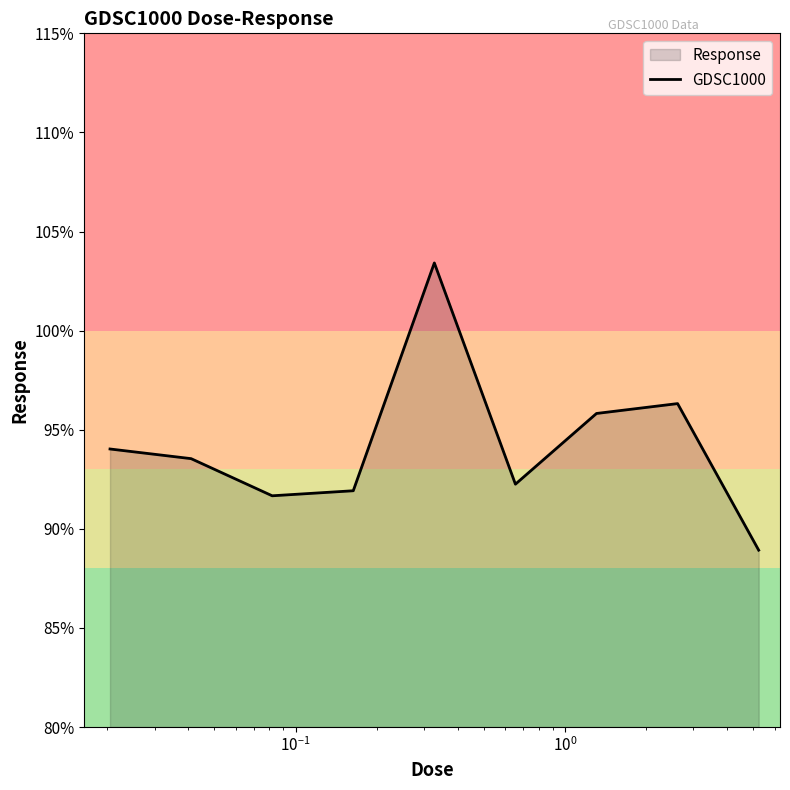

What is the difference between the maximum and minimum values?

14.5